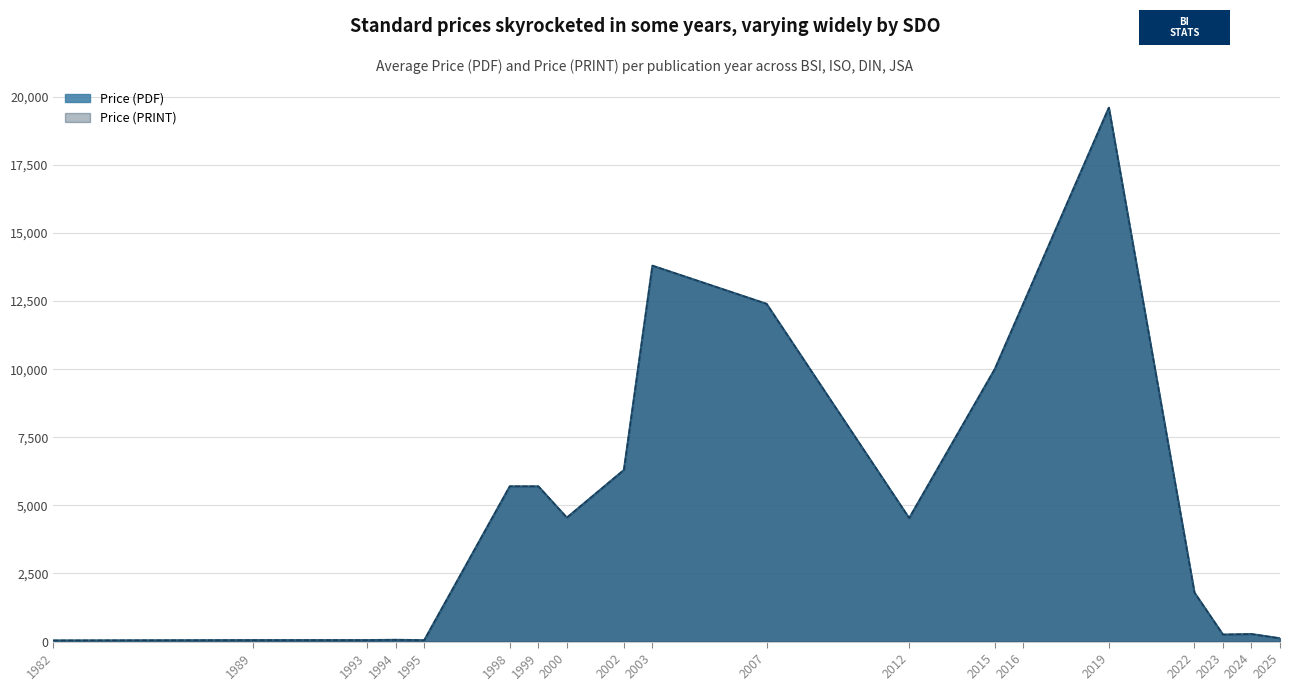

At which label is Price (PRINT) closest to 15471?

1999